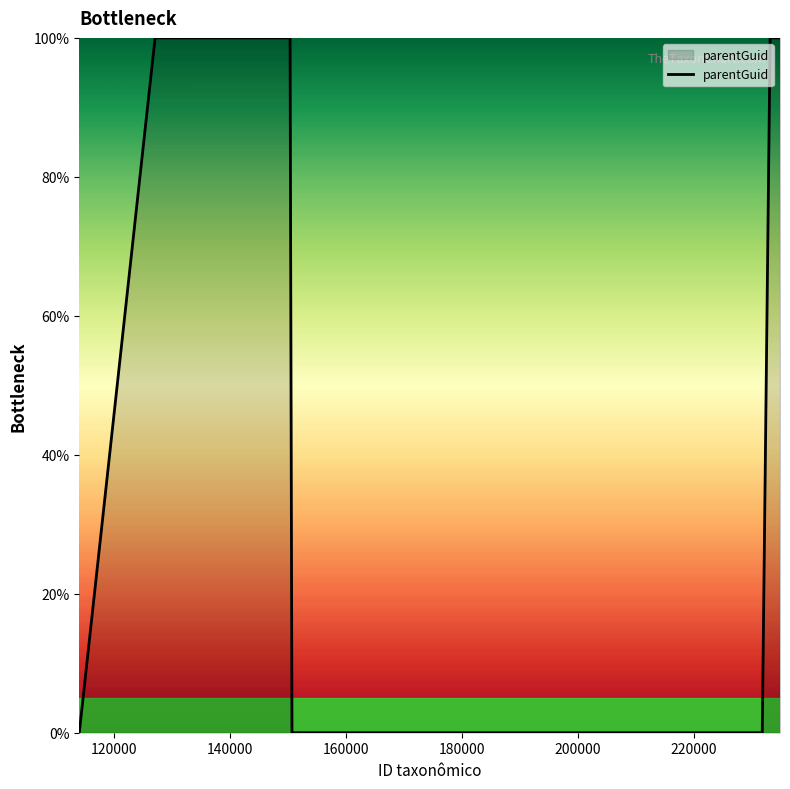

What is the difference between the maximum and minimum values?

100